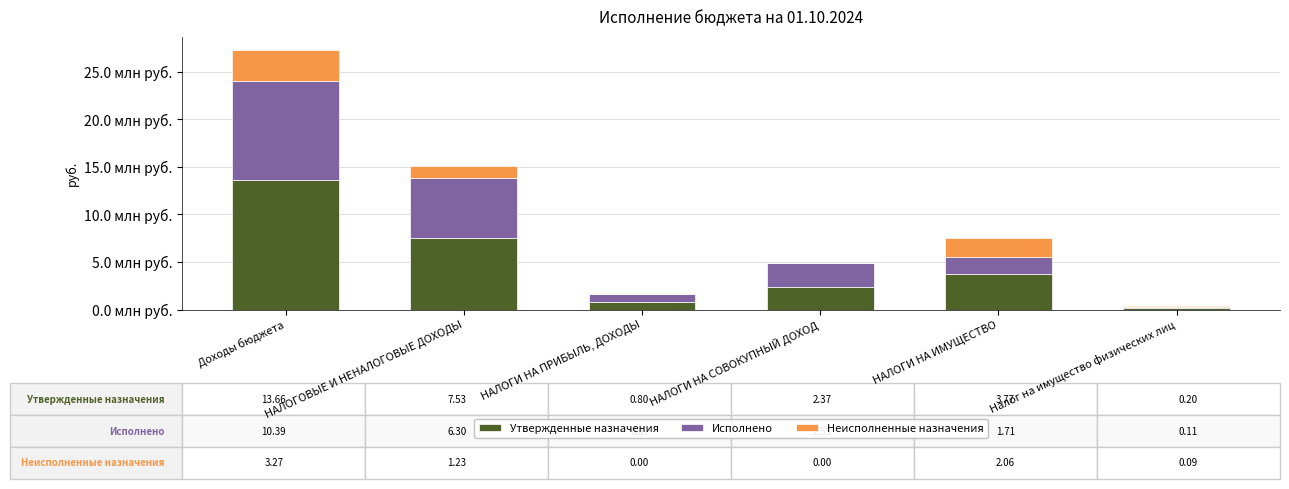

Which has a higher value, НАЛОГИ НА ИМУЩЕСТВО or Налог на имущество физических лиц?

НАЛОГИ НА ИМУЩЕСТВО